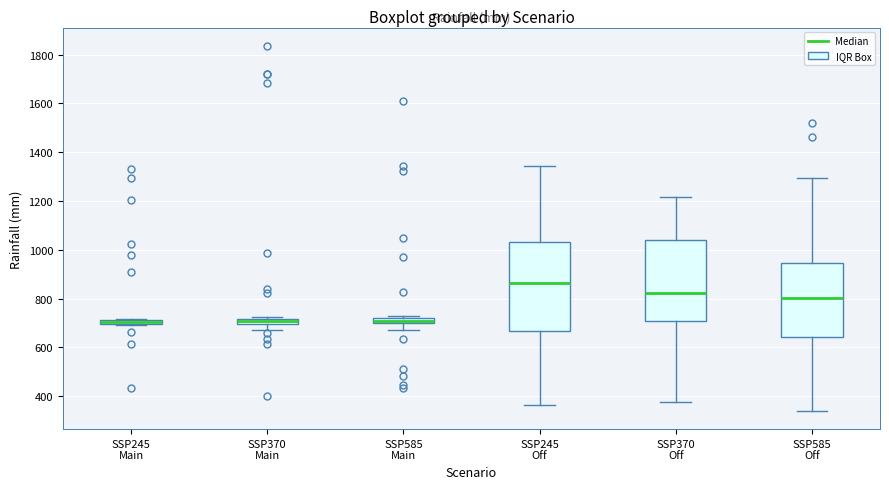

Which box is the tallest, from its lower edge to its upper edge?

SSP245 Off